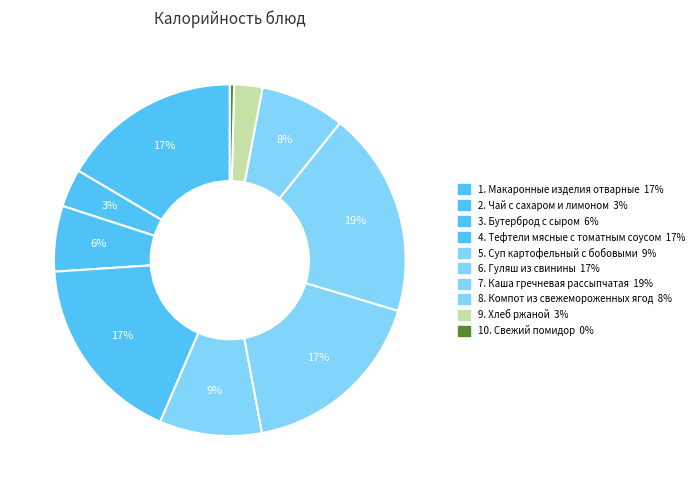

Count the number of slices in the pie.

10